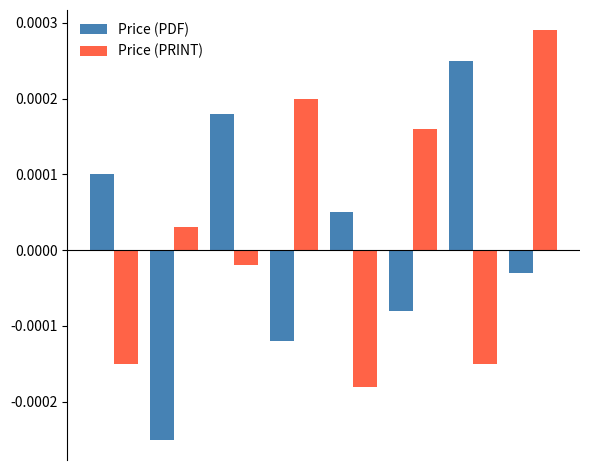

List the series in order of their peak value, lowest first.

Price (PDF), Price (PRINT)